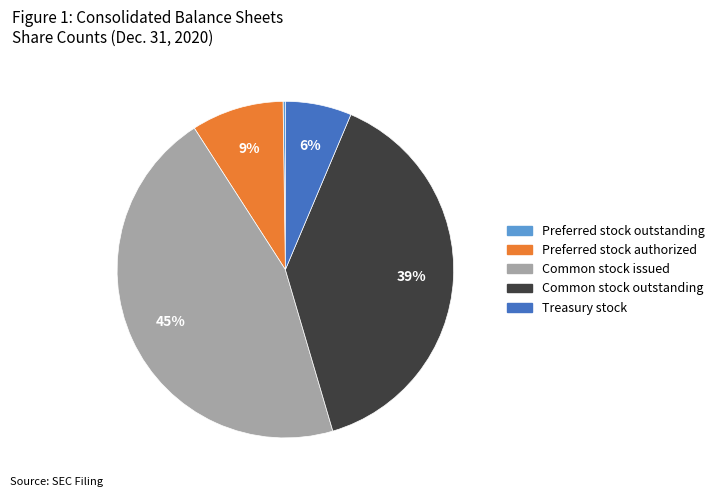

True or false: Preferred stock authorized accounts for 1% of the total.

False